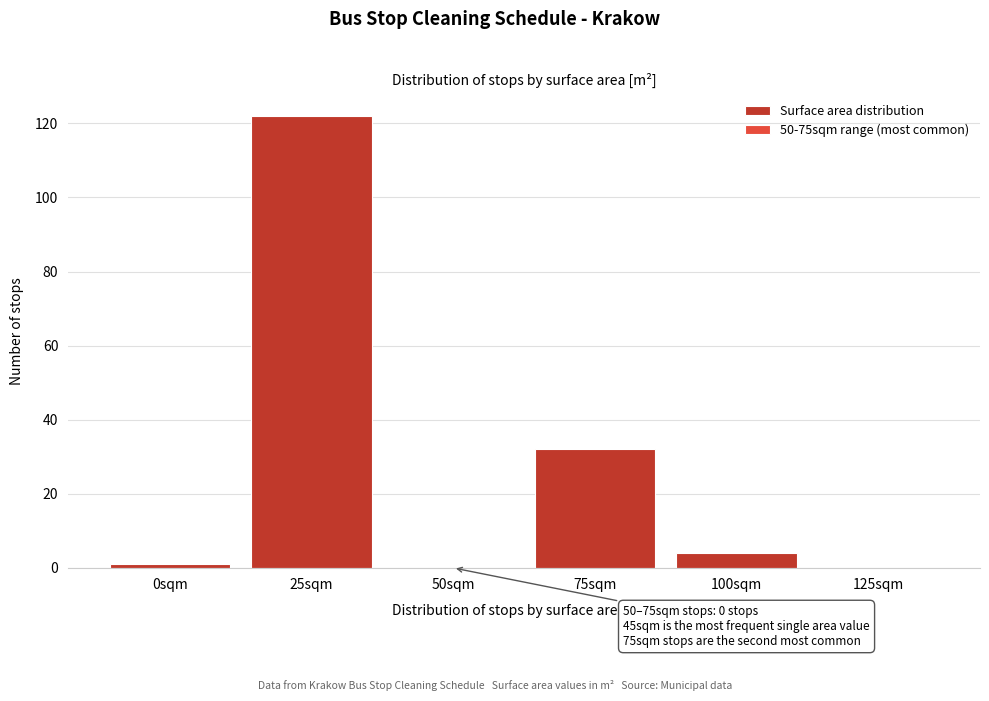

Reading right to left, list all the values displayed in this chart.

125sqm=0	100sqm=4	75sqm=32	50sqm=0	25sqm=122	0sqm=1